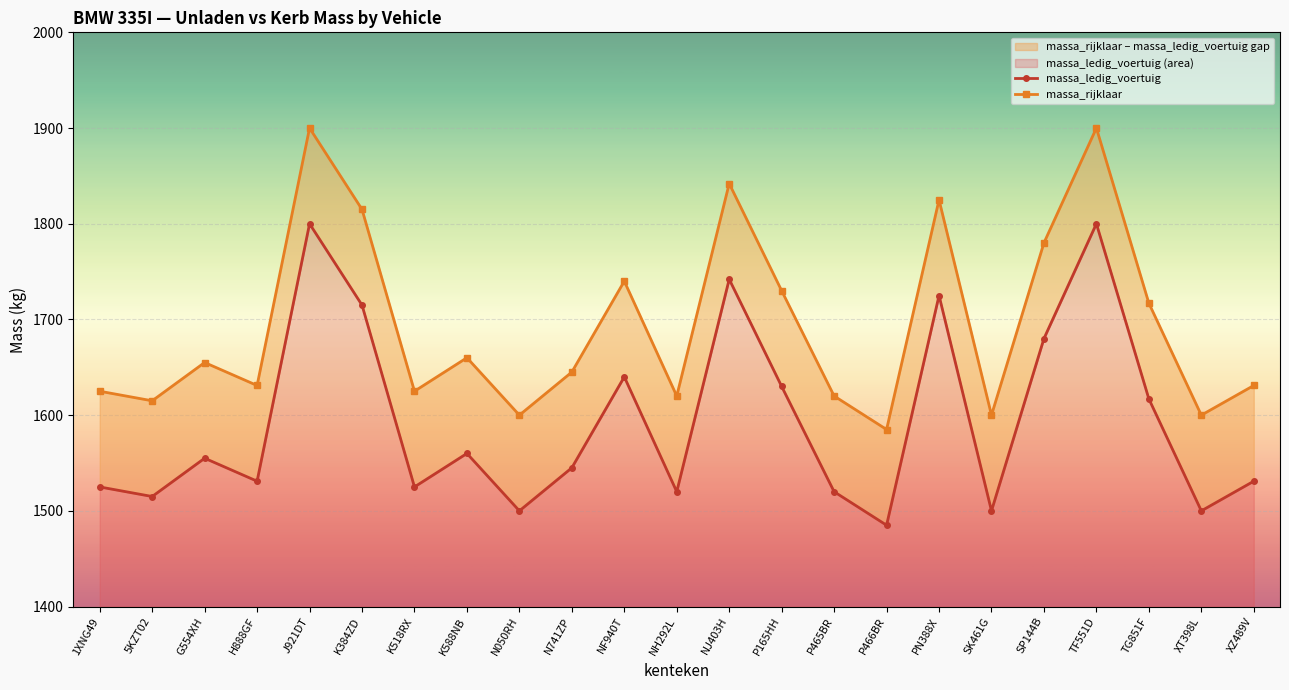

True or false: massa_rijklaar and massa_ledig_voertuig intersect in this chart.

False